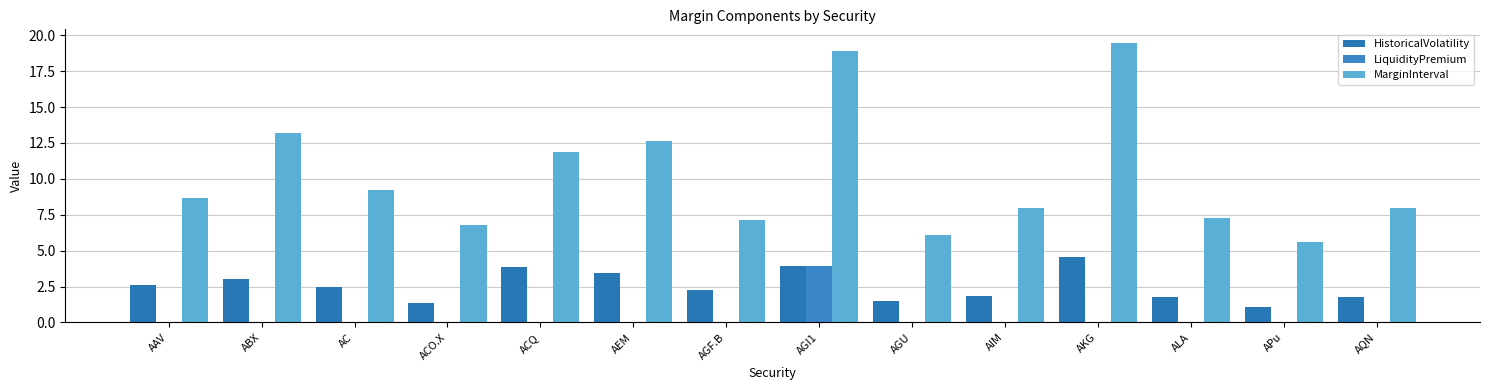

How many LiquidityPremium values are between 0 and 1?

13